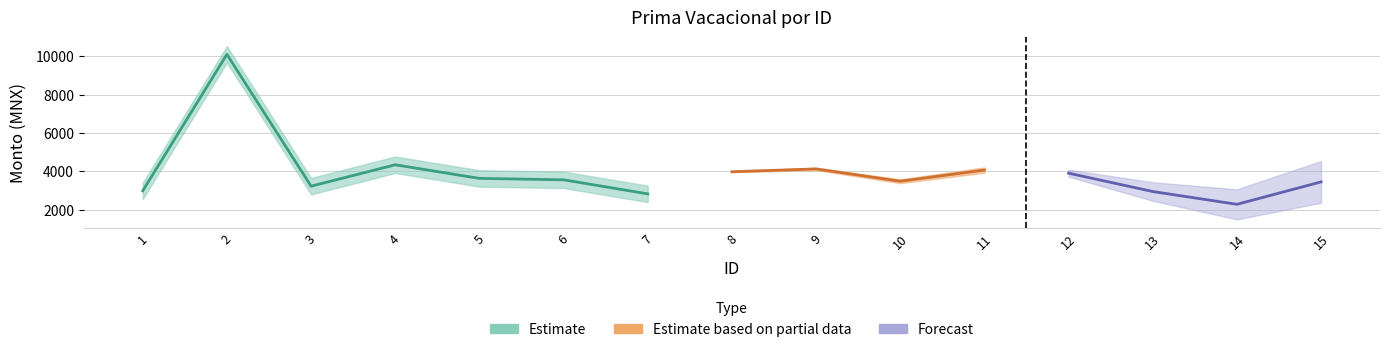

Reading left to right, extract all data points from this chart.

2991.0	10102.2	3235.4	4349.7	3640.8	3566.9	2834.8	3986.9	4134.8	3493.0	4074.3	3913.0	2957.1	2290.5	3458.4